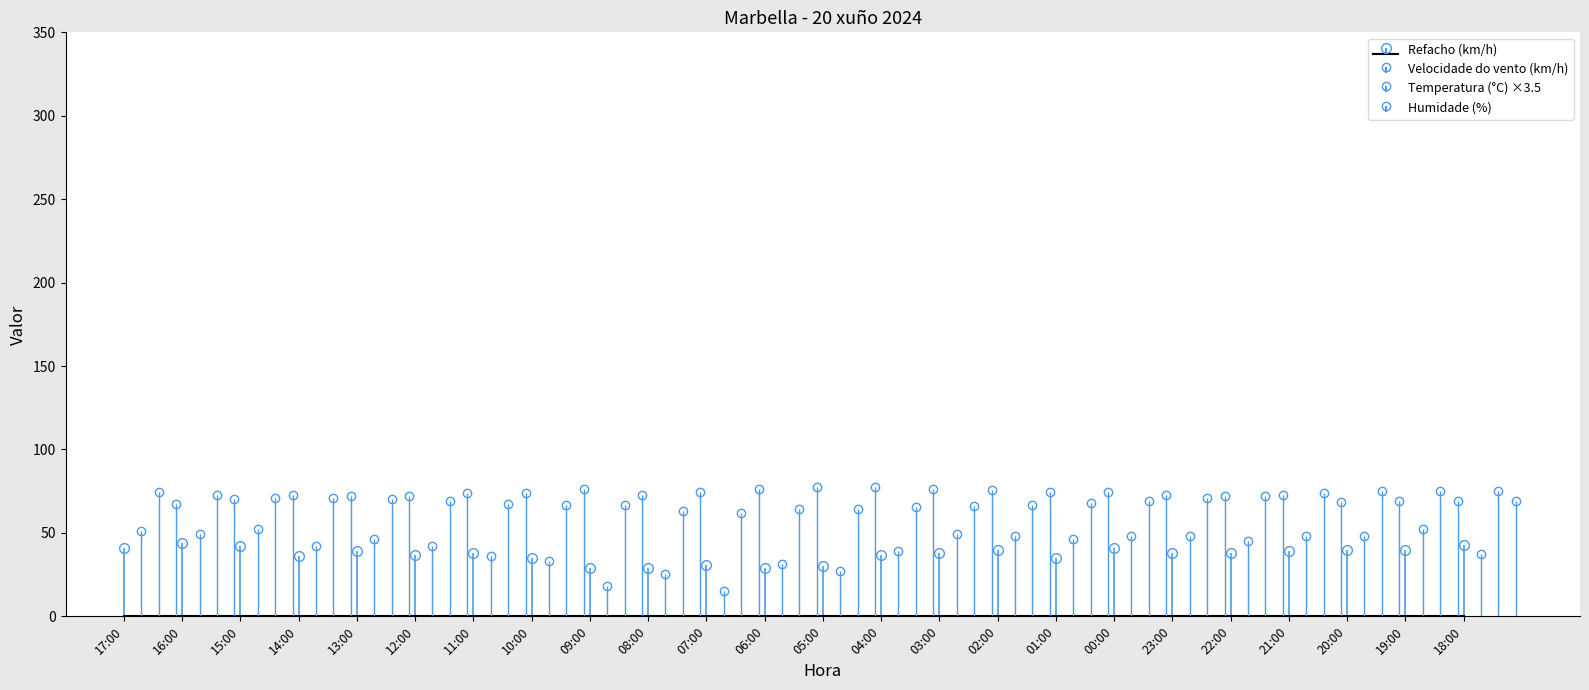

How many data points in Temperatura (°C) are above 69?

12